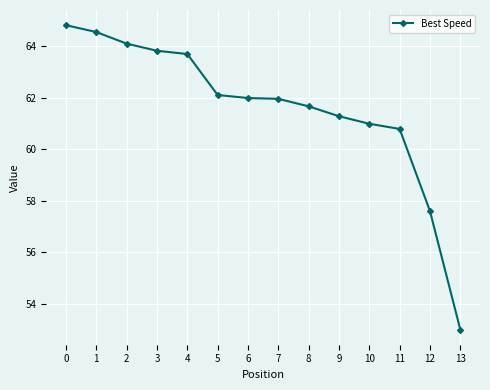

Reading left to right, extract all data points from this chart.

64.8	64.6	64.1	63.8	63.7	62.1	62.0	62.0	61.7	61.3	61.0	60.8	57.6	53.0